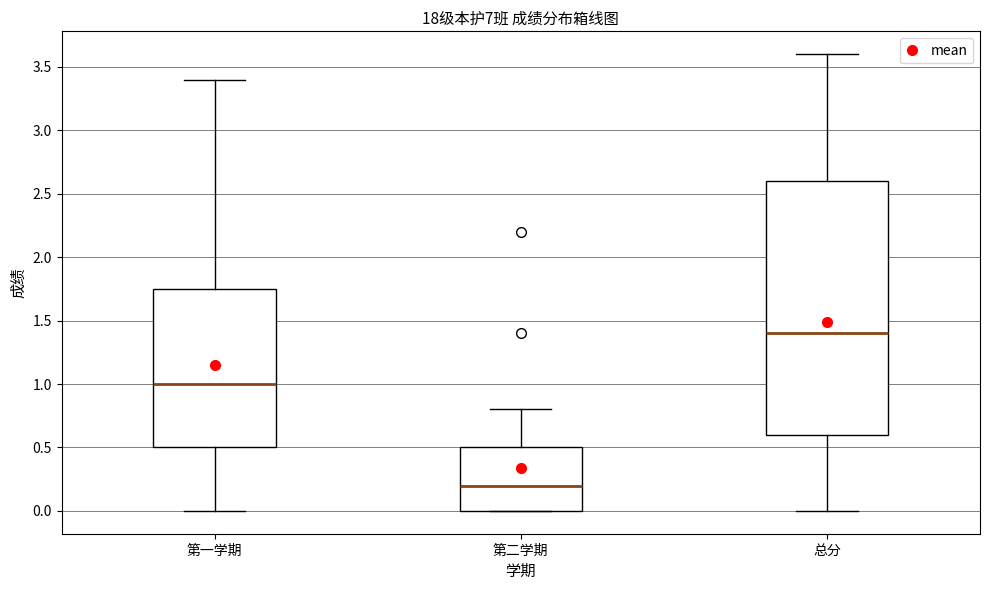

Comparing the boxes themselves (not the whiskers), which one is the tallest?

总分